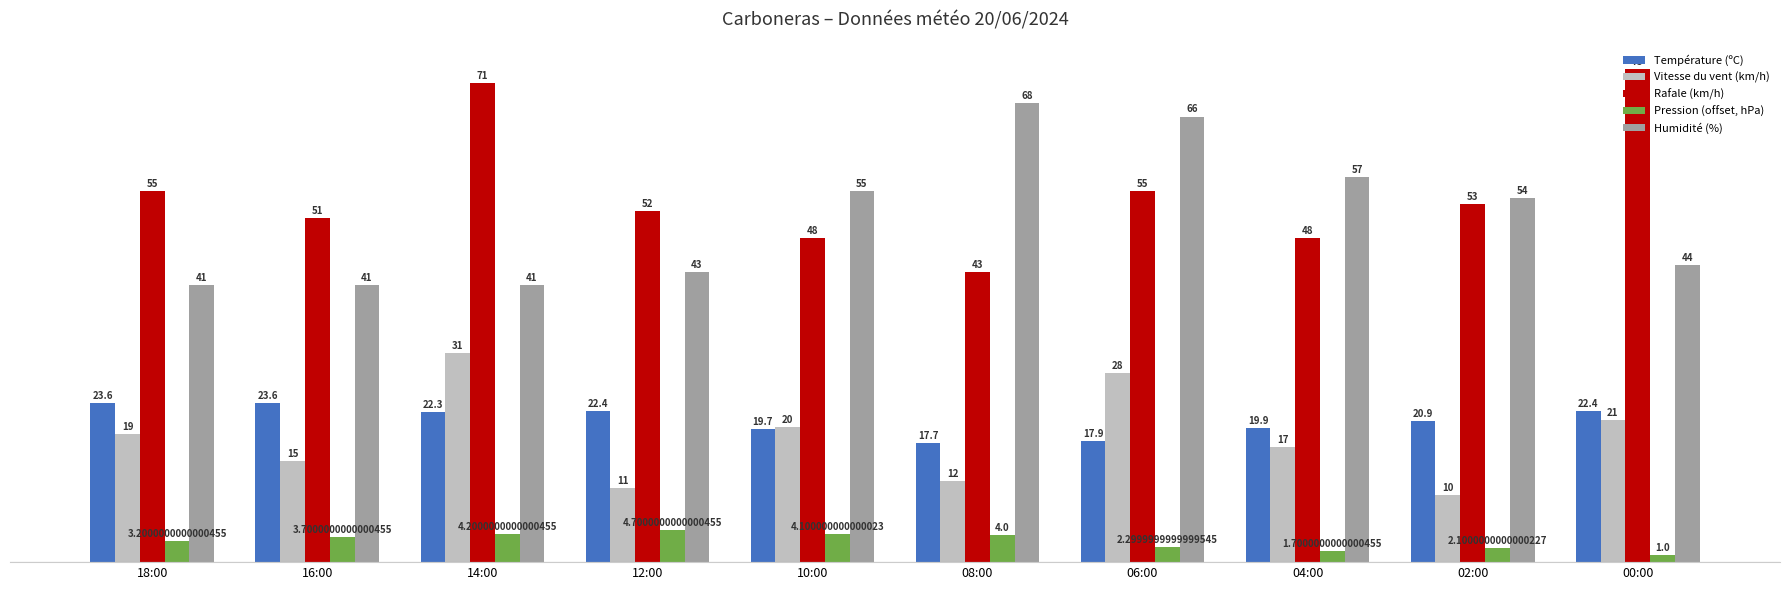

What is the total value across all series at 18:00?

141.8